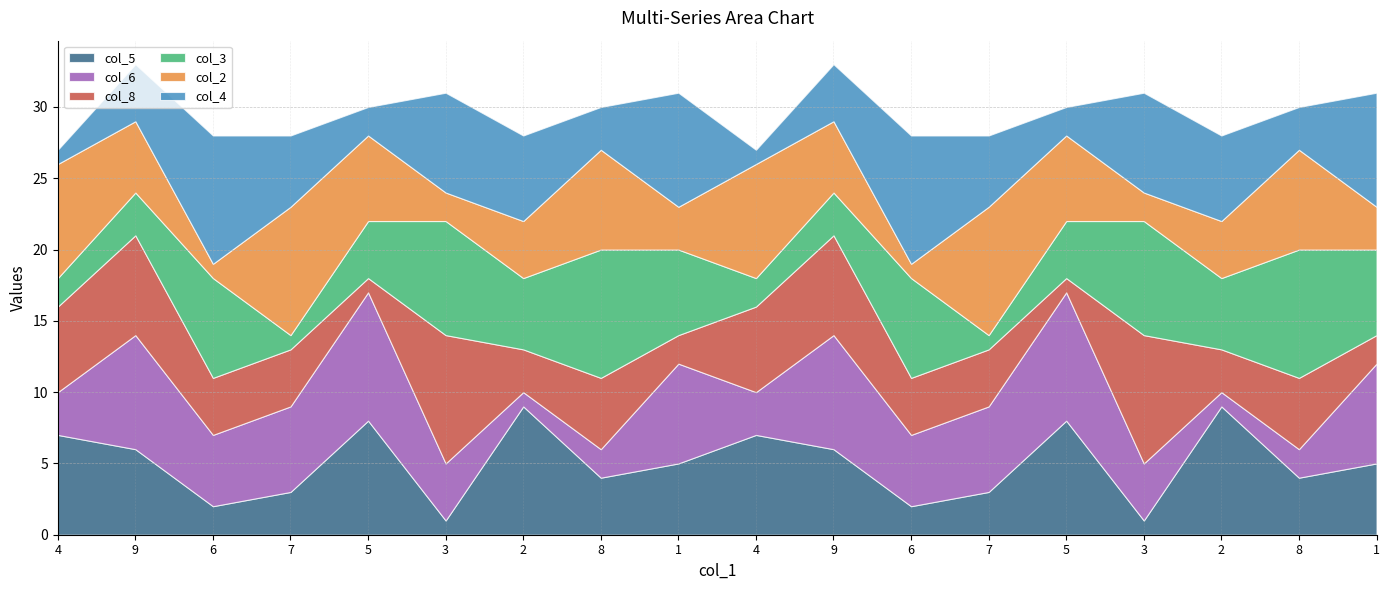

What is the value of the col_6 point at the 18th from the left?

7